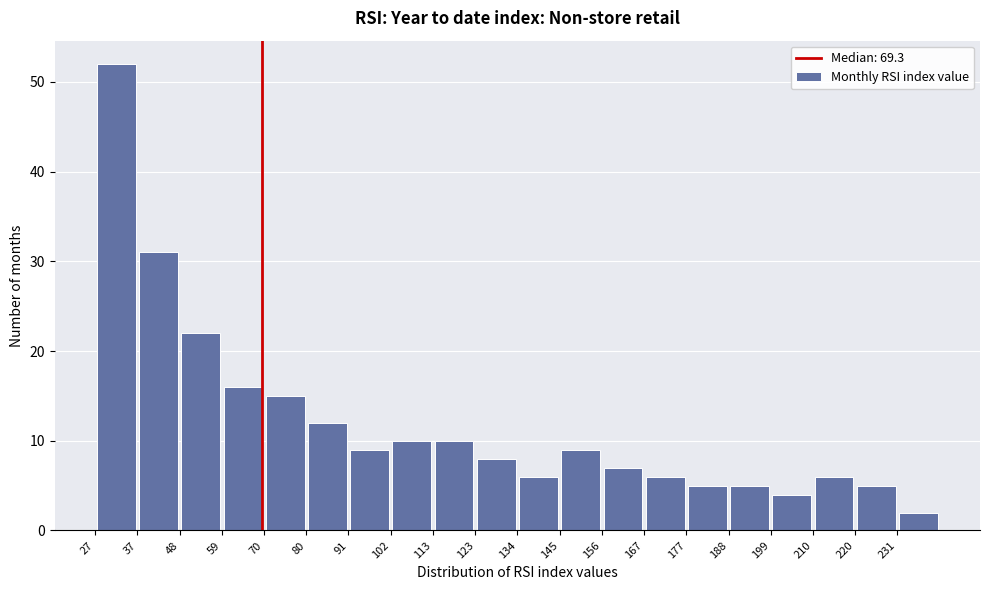

Reading left to right, transcribe this chart: for each bar, give the range it covers on the x-axis and its height. Neither the bar edges nor the heights are printed on the chart, so give them approximately, as read against the axes.

26 to 38: 52
38 to 48: 31
48 to 58: 22
58 to 70: 16
70 to 80: 15
80 to 92: 12
92 to 102: 9
102 to 112: 10
112 to 124: 10
124 to 134: 8
134 to 146: 6
146 to 156: 9
156 to 166: 7
166 to 178: 6
178 to 188: 5
188 to 198: 5
198 to 210: 4
210 to 220: 6
220 to 232: 5
232 to 242: 2